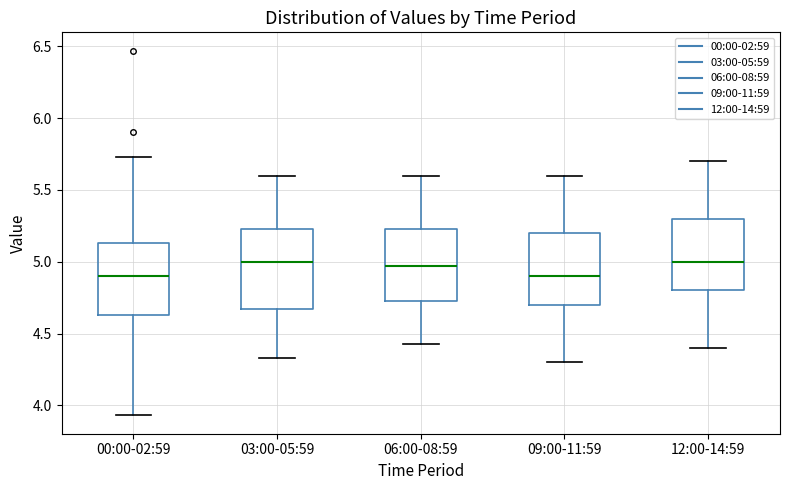

Where does the lower whisker of the box for 12:00-14:59 end on the y-axis? The values are not printed on the chart, so give them approximately, as read against the axis.

4.40